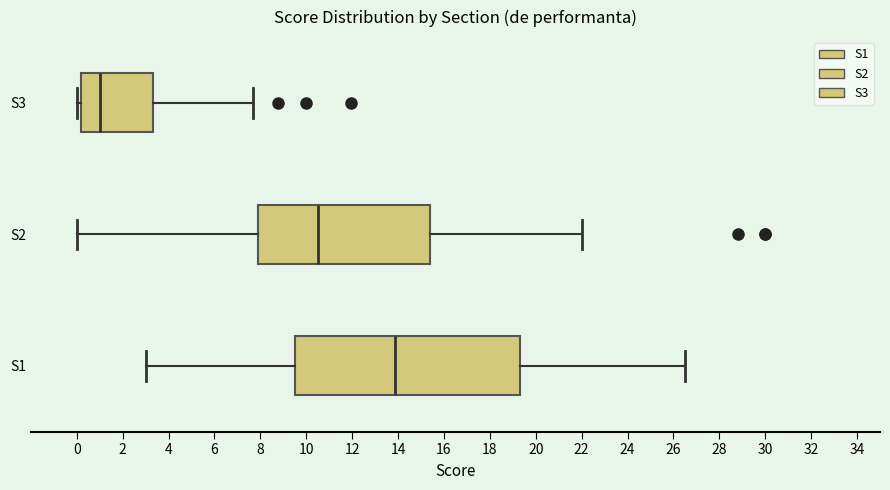

Which box has the furthest to the right median line?

S1